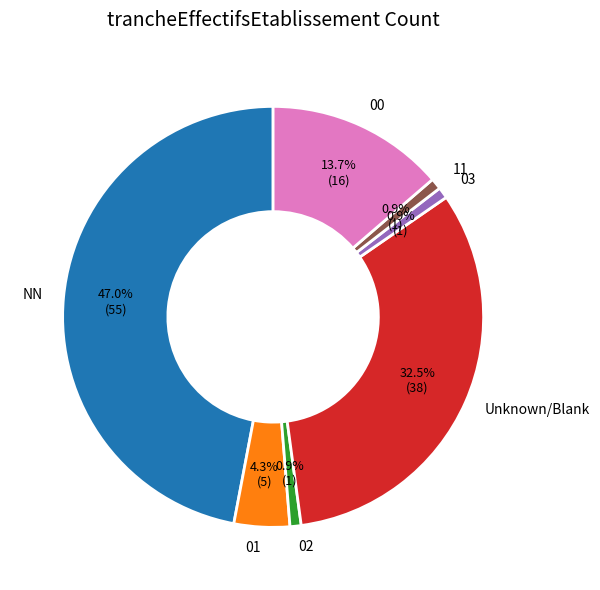

Is the sum of 11 and 01 greater than half?

No